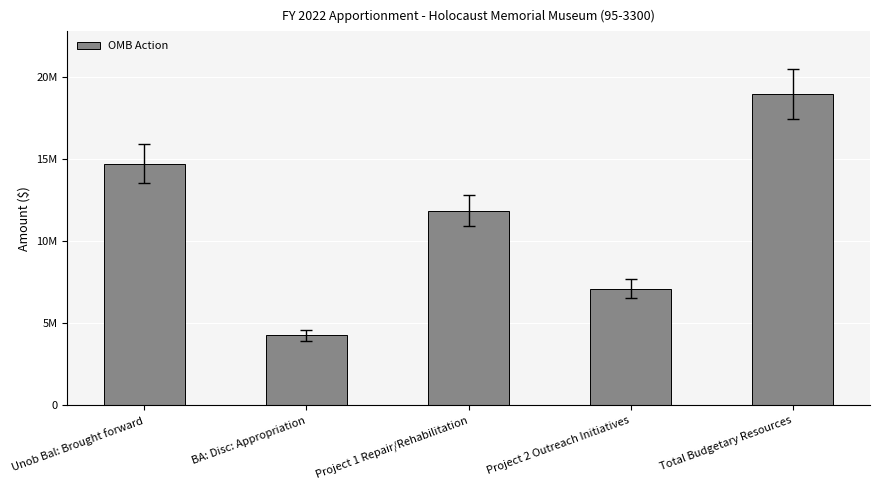

What is the label of the 4th bar from the left?

Project 2 Outreach Initiatives